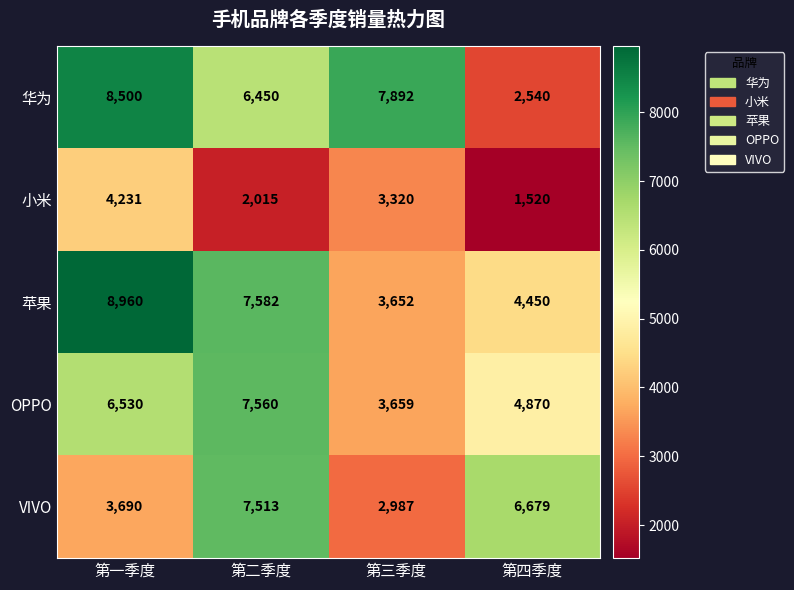

List the series in order of their peak value, highest first.

苹果, 华为, OPPO, VIVO, 小米